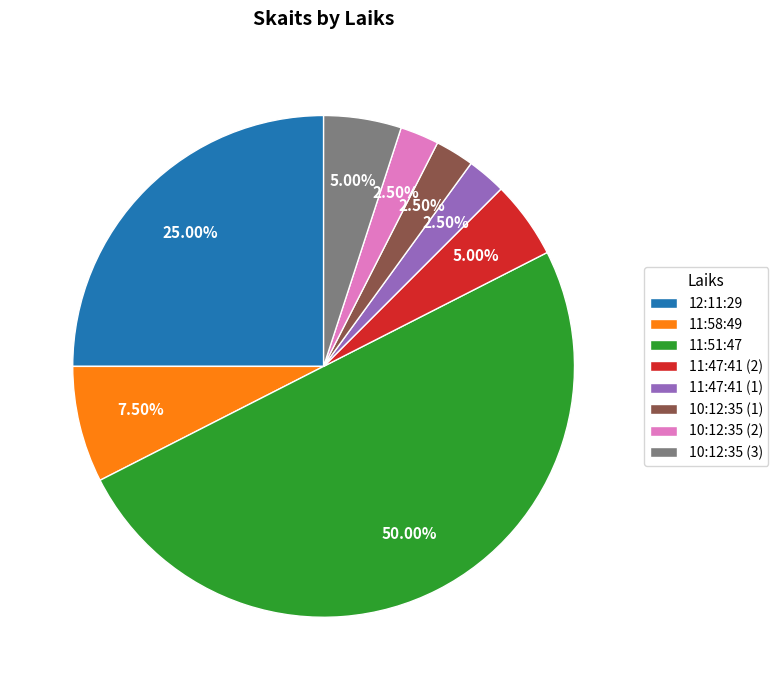

True or false: 12:11:29 accounts for 25% of the total.

True